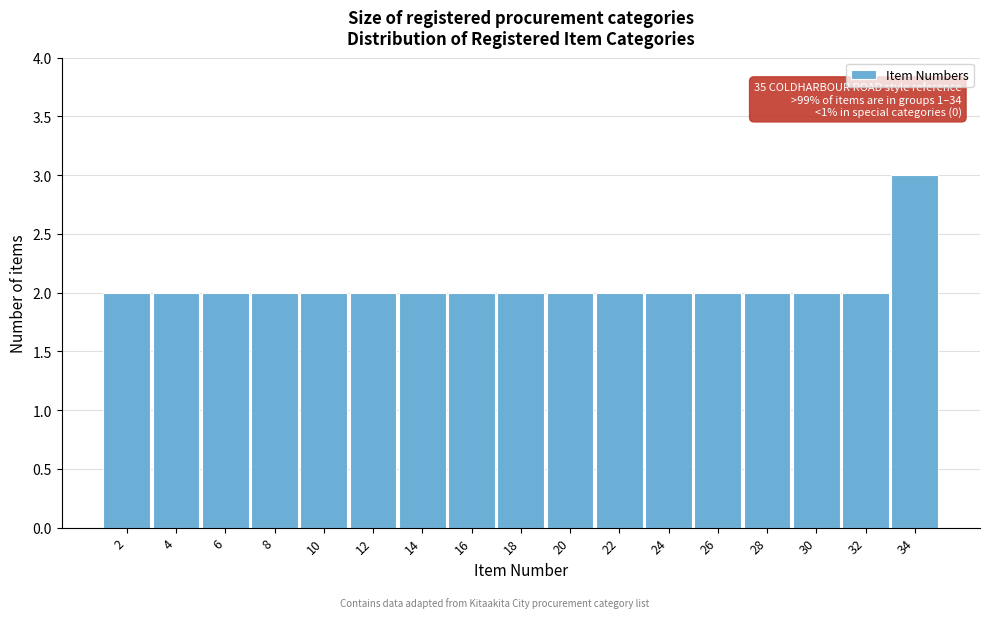

Which range on the x-axis has the tallest bar?

33 to 35